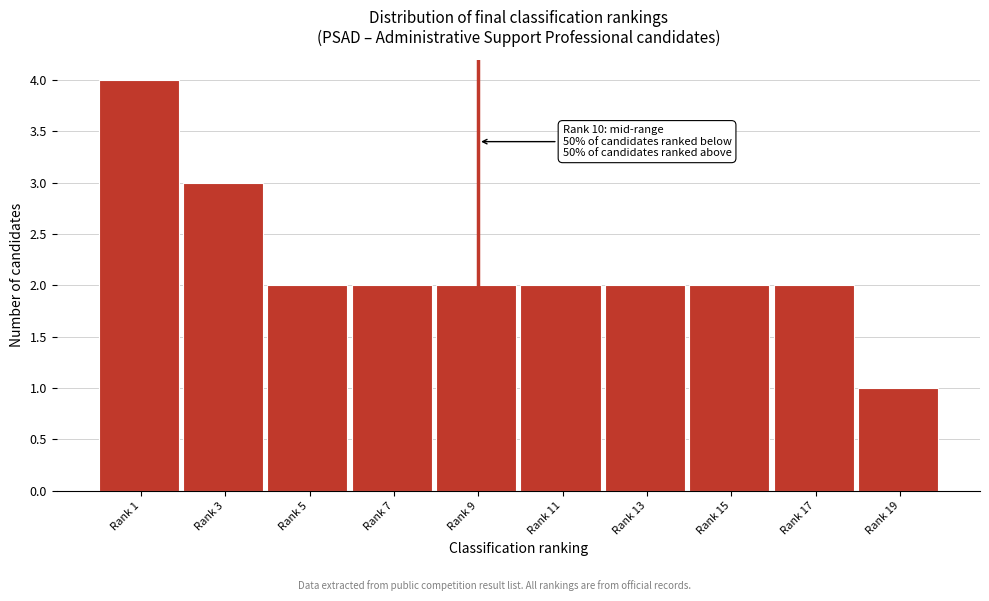

Reading left to right, transcribe all the data shown in this chart.

Rank 1=4	Rank 3=3	Rank 5=2	Rank 7=2	Rank 9=2	Rank 11=2	Rank 13=2	Rank 15=2	Rank 17=2	Rank 19=1